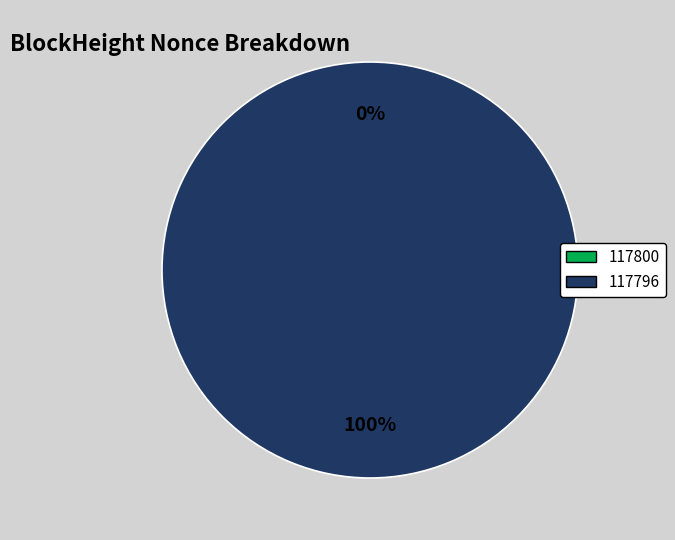

What percentage is NOT represented by 117800?

100.0%